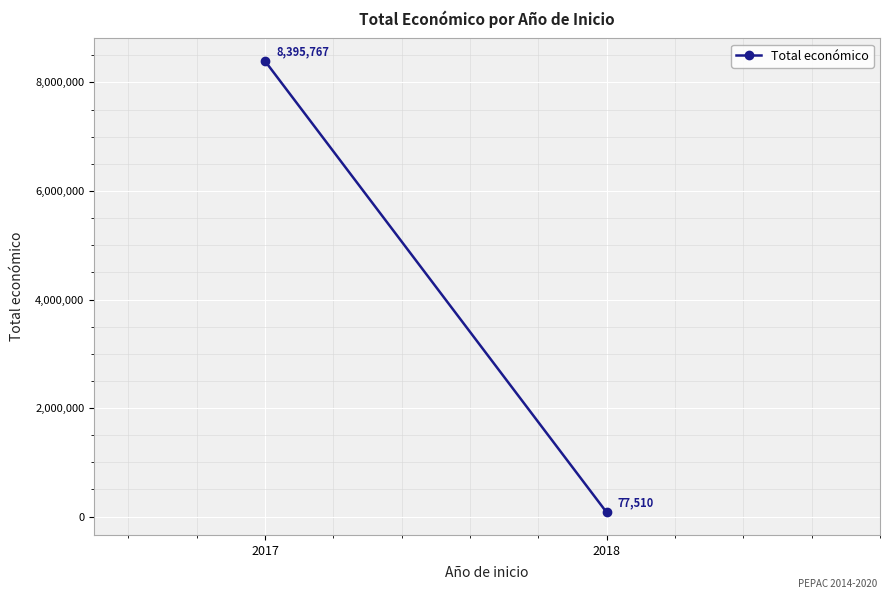

Reading right to left, transcribe all the data shown in this chart.

2018=77510	2017=8395767